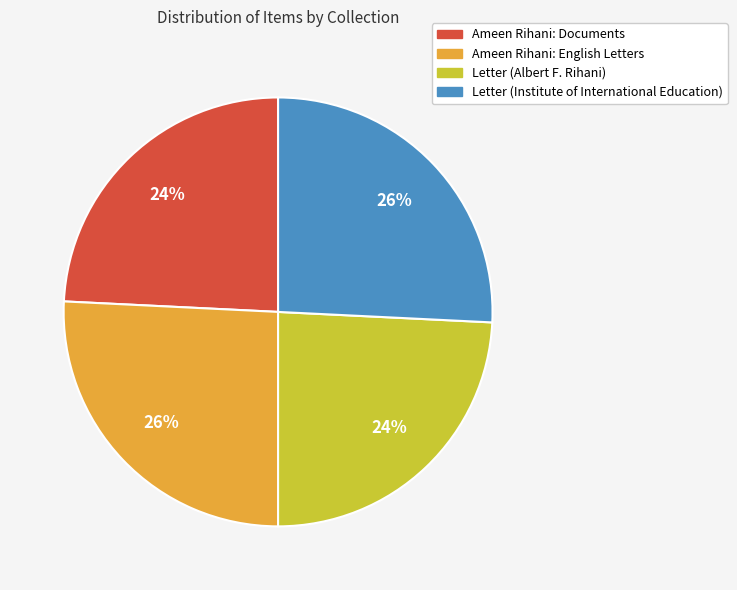

Approximately how many times larger is the value at Letter (Institute of International Education) compared to Letter (Albert F. Rihani)?

1.1